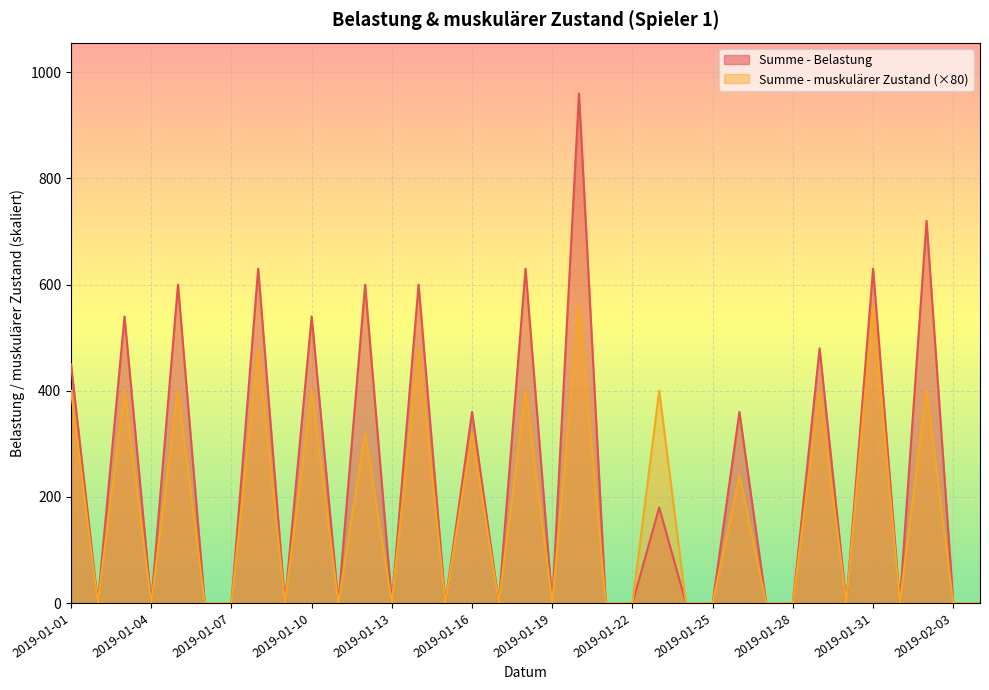

List the series in order of their peak value, lowest first.

Summe - muskulärer Zustand (×80), Summe - Belastung